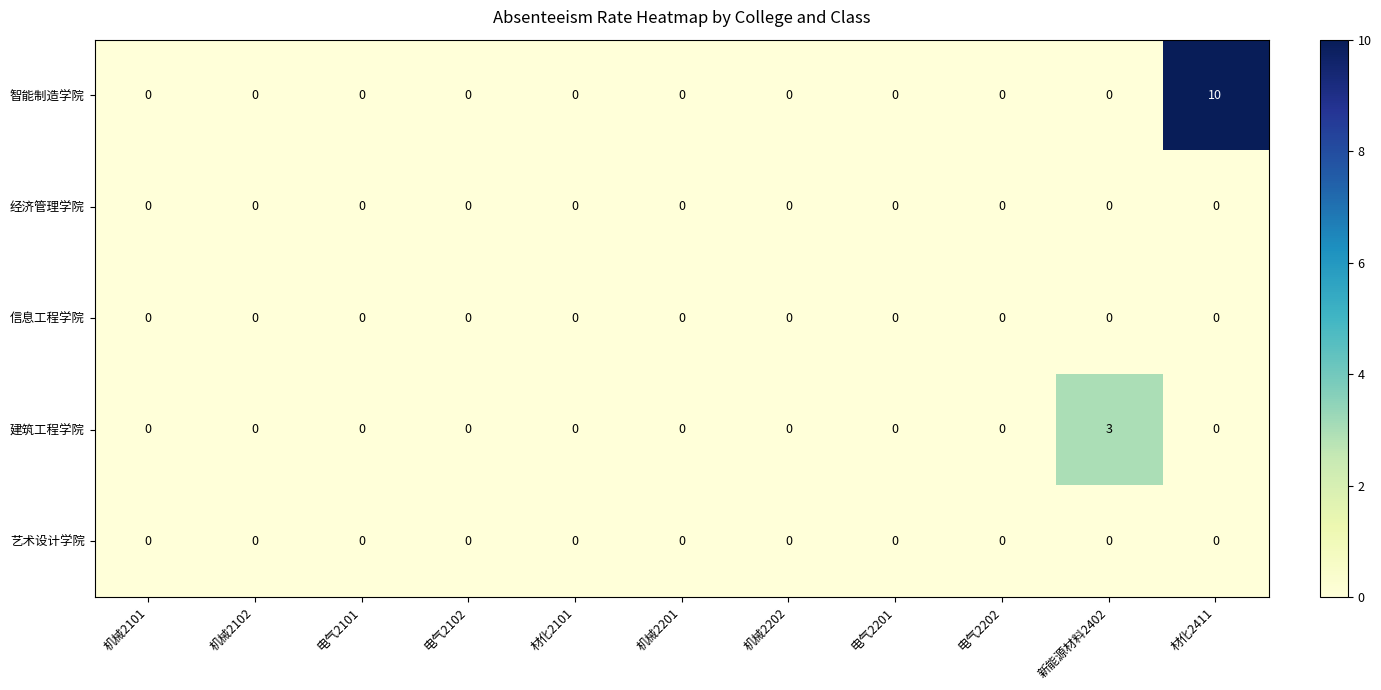

Which series has the largest range (max minus min)?

智能制造学院